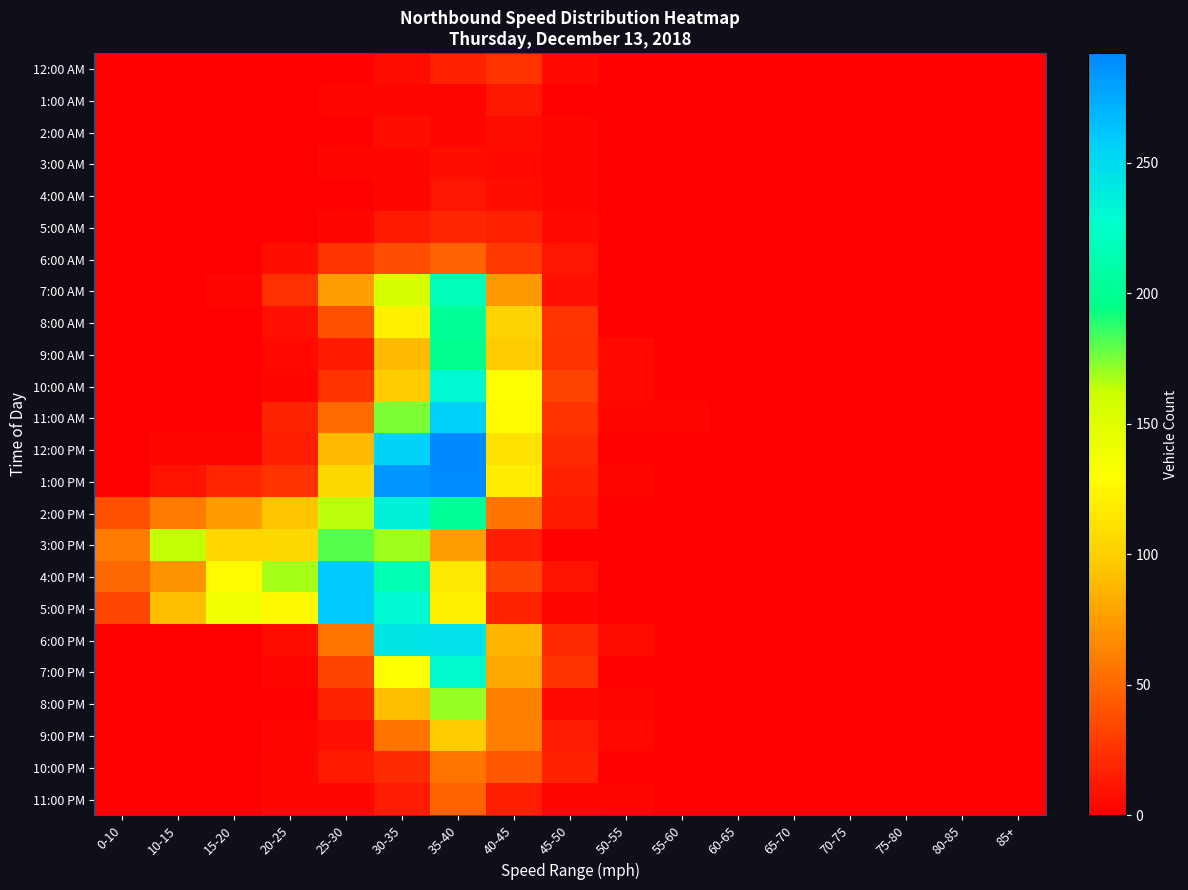

Reading right to left, extract all data points from this chart.

12:00 AM: 85+=0	80-85=0	75-80=0	70-75=0	65-70=0	60-65=0	55-60=0	50-55=1	45-50=5	40-45=24	35-40=16	30-35=6	25-30=2	20-25=0	15-20=0	10-15=0	0-10=0
1:00 AM: 85+=0	80-85=0	75-80=0	70-75=0	65-70=0	60-65=0	55-60=0	50-55=1	45-50=2	40-45=12	35-40=3	30-35=4	25-30=3	20-25=0	15-20=0	10-15=0	0-10=0
2:00 AM: 85+=0	80-85=0	75-80=0	70-75=0	65-70=0	60-65=0	55-60=0	50-55=0	45-50=3	40-45=6	35-40=4	30-35=7	25-30=2	20-25=0	15-20=0	10-15=0	0-10=0
3:00 AM: 85+=0	80-85=0	75-80=0	70-75=0	65-70=0	60-65=0	55-60=0	50-55=0	45-50=3	40-45=5	35-40=7	30-35=4	25-30=4	20-25=0	15-20=0	10-15=0	0-10=0
4:00 AM: 85+=0	80-85=0	75-80=0	70-75=0	65-70=0	60-65=0	55-60=1	50-55=0	45-50=3	40-45=7	35-40=11	30-35=4	25-30=1	20-25=1	15-20=0	10-15=0	0-10=0
5:00 AM: 85+=0	80-85=0	75-80=0	70-75=0	65-70=0	60-65=0	55-60=0	50-55=2	45-50=5	40-45=17	35-40=19	30-35=13	25-30=4	20-25=1	15-20=0	10-15=0	0-10=0
6:00 AM: 85+=0	80-85=0	75-80=0	70-75=0	65-70=0	60-65=0	55-60=0	50-55=1	45-50=11	40-45=27	35-40=47	30-35=37	25-30=26	20-25=7	15-20=0	10-15=0	0-10=0
7:00 AM: 85+=0	80-85=0	75-80=0	70-75=0	65-70=0	60-65=0	55-60=0	50-55=2	45-50=9	40-45=73	35-40=219	30-35=154	25-30=76	20-25=23	15-20=3	10-15=0	0-10=1
8:00 AM: 85+=0	80-85=0	75-80=0	70-75=0	65-70=0	60-65=0	55-60=0	50-55=1	45-50=26	40-45=102	35-40=203	30-35=120	25-30=38	20-25=9	15-20=0	10-15=0	0-10=0
9:00 AM: 85+=0	80-85=0	75-80=0	70-75=0	65-70=0	60-65=0	55-60=2	50-55=5	45-50=24	40-45=98	35-40=198	30-35=90	25-30=13	20-25=5	15-20=0	10-15=0	0-10=0
10:00 AM: 85+=0	80-85=0	75-80=0	70-75=0	65-70=0	60-65=0	55-60=2	50-55=5	45-50=33	40-45=130	35-40=231	30-35=98	25-30=24	20-25=4	15-20=0	10-15=0	0-10=0
11:00 AM: 85+=0	80-85=0	75-80=0	70-75=0	65-70=0	60-65=0	55-60=3	50-55=4	45-50=25	40-45=127	35-40=256	30-35=175	25-30=52	20-25=18	15-20=1	10-15=0	0-10=0
12:00 PM: 85+=0	80-85=0	75-80=0	70-75=0	65-70=0	60-65=0	55-60=0	50-55=0	45-50=21	40-45=111	35-40=292	30-35=255	25-30=90	20-25=15	15-20=3	10-15=4	0-10=0
1:00 PM: 85+=0	80-85=0	75-80=0	70-75=0	65-70=0	60-65=0	55-60=2	50-55=4	45-50=16	40-45=118	35-40=290	30-35=285	25-30=106	20-25=25	15-20=19	10-15=10	0-10=1
2:00 PM: 85+=0	80-85=0	75-80=0	70-75=0	65-70=0	60-65=0	55-60=0	50-55=1	45-50=13	40-45=55	35-40=203	30-35=237	25-30=165	20-25=94	15-20=75	10-15=60	0-10=38
3:00 PM: 85+=0	80-85=0	75-80=0	70-75=0	65-70=0	60-65=0	55-60=0	50-55=0	45-50=2	40-45=14	35-40=76	30-35=169	25-30=181	20-25=106	15-20=104	10-15=164	0-10=60
4:00 PM: 85+=0	80-85=0	75-80=0	70-75=0	65-70=0	60-65=0	55-60=0	50-55=0	45-50=10	40-45=33	35-40=116	30-35=214	25-30=259	20-25=168	15-20=127	10-15=71	0-10=50
5:00 PM: 85+=0	80-85=0	75-80=0	70-75=0	65-70=0	60-65=0	55-60=0	50-55=0	45-50=3	40-45=18	35-40=121	30-35=231	25-30=259	20-25=126	15-20=140	10-15=91	0-10=34
6:00 PM: 85+=0	80-85=0	75-80=0	70-75=0	65-70=0	60-65=0	55-60=2	50-55=6	45-50=20	40-45=87	35-40=246	30-35=243	25-30=57	20-25=6	15-20=1	10-15=0	0-10=0
7:00 PM: 85+=0	80-85=0	75-80=0	70-75=0	65-70=0	60-65=1	55-60=1	50-55=2	45-50=24	40-45=80	35-40=230	30-35=131	25-30=33	20-25=3	15-20=0	10-15=0	0-10=0
8:00 PM: 85+=0	80-85=0	75-80=0	70-75=0	65-70=0	60-65=0	55-60=0	50-55=3	45-50=5	40-45=62	35-40=171	30-35=91	25-30=18	20-25=2	15-20=0	10-15=0	0-10=0
9:00 PM: 85+=0	80-85=0	75-80=0	70-75=0	65-70=0	60-65=0	55-60=0	50-55=5	45-50=14	40-45=61	35-40=98	30-35=55	25-30=9	20-25=3	15-20=0	10-15=0	0-10=0
10:00 PM: 85+=0	80-85=0	75-80=0	70-75=0	65-70=0	60-65=0	55-60=1	50-55=2	45-50=17	40-45=43	35-40=57	30-35=21	25-30=13	20-25=4	15-20=0	10-15=0	0-10=0
11:00 PM: 85+=0	80-85=0	75-80=0	70-75=0	65-70=0	60-65=0	55-60=1	50-55=3	45-50=4	40-45=15	35-40=49	30-35=14	25-30=4	20-25=4	15-20=0	10-15=0	0-10=0